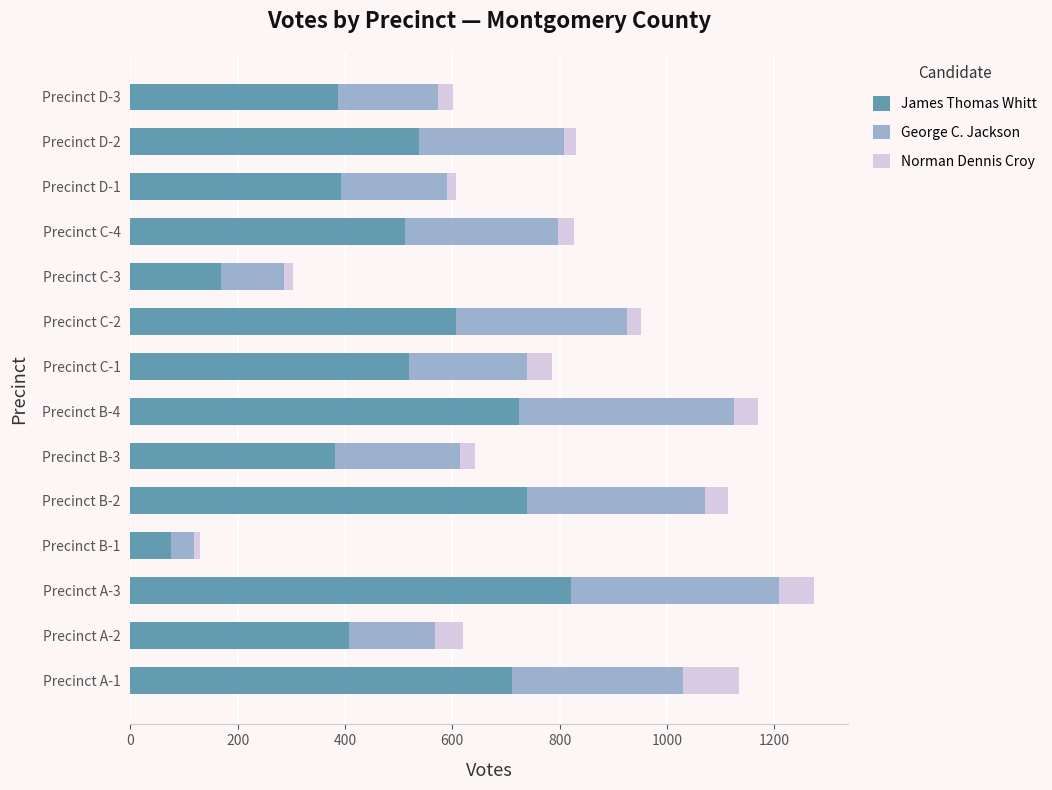

At which category is the sum across all series the highest?

Precinct A-3